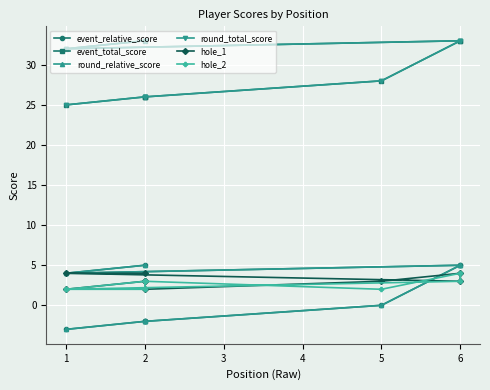

Which series has the largest total across all categories?

event_total_score